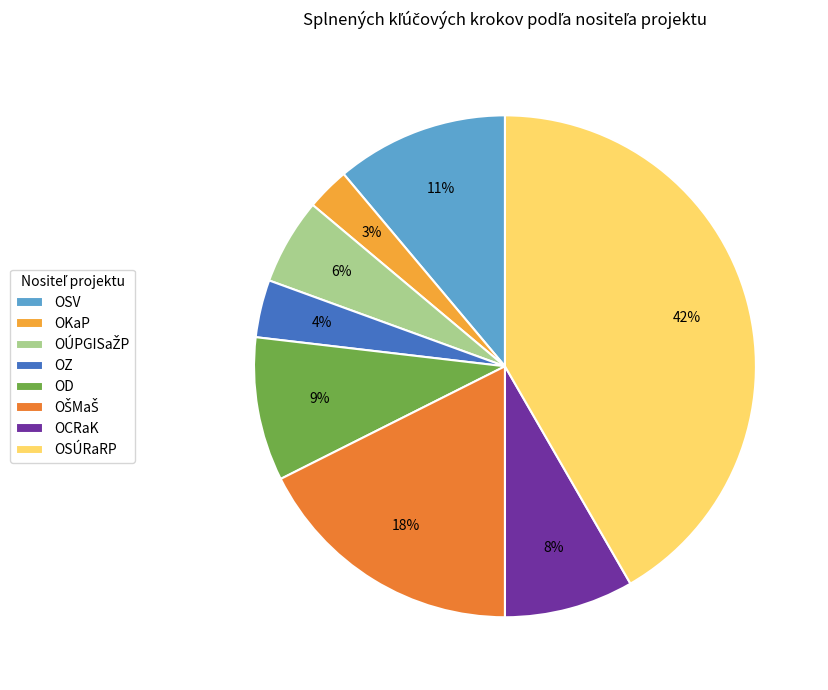

Does OZ represent more than half of the total?

No